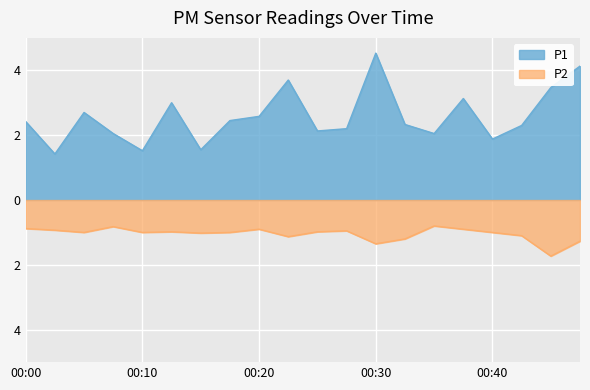

True or false: P2 and P1 intersect in this chart.

False